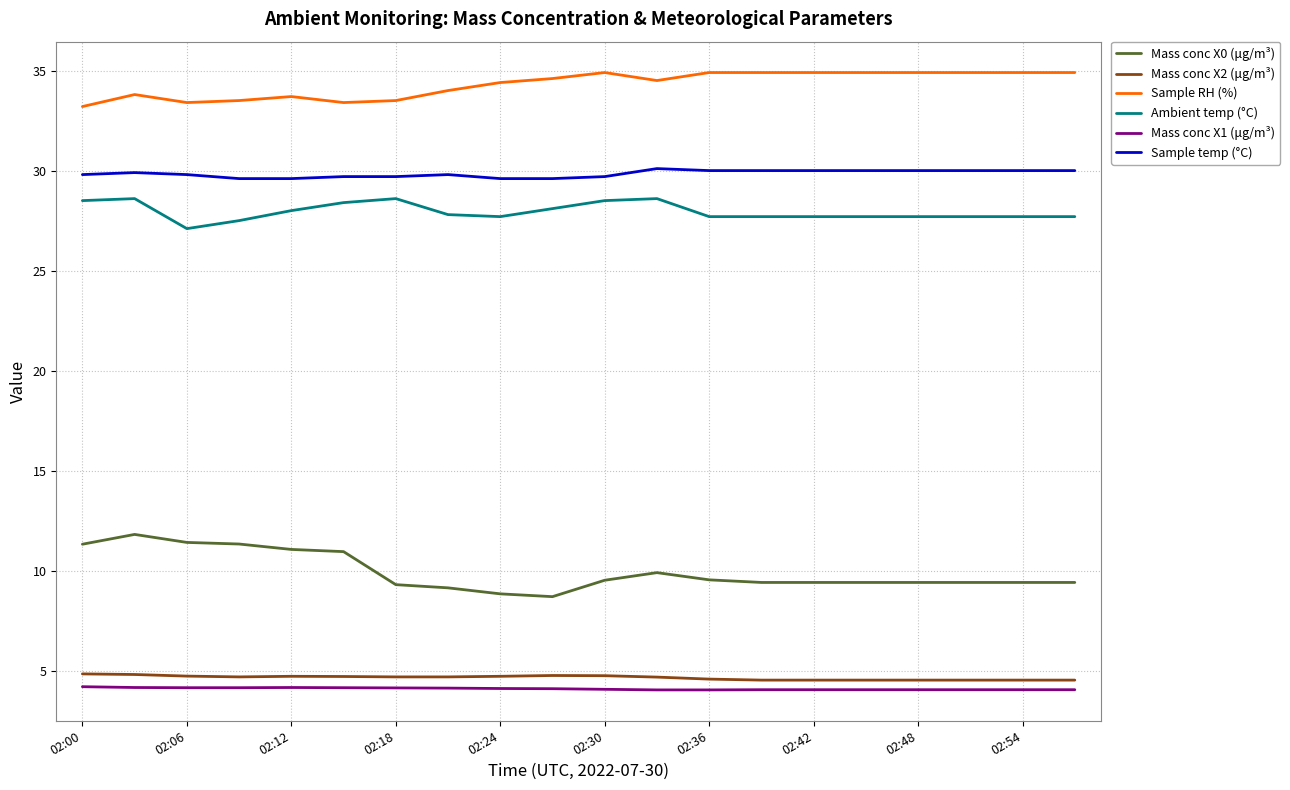

What is the lowest value of the Mass conc X0 (μg/m³) series?

8.7